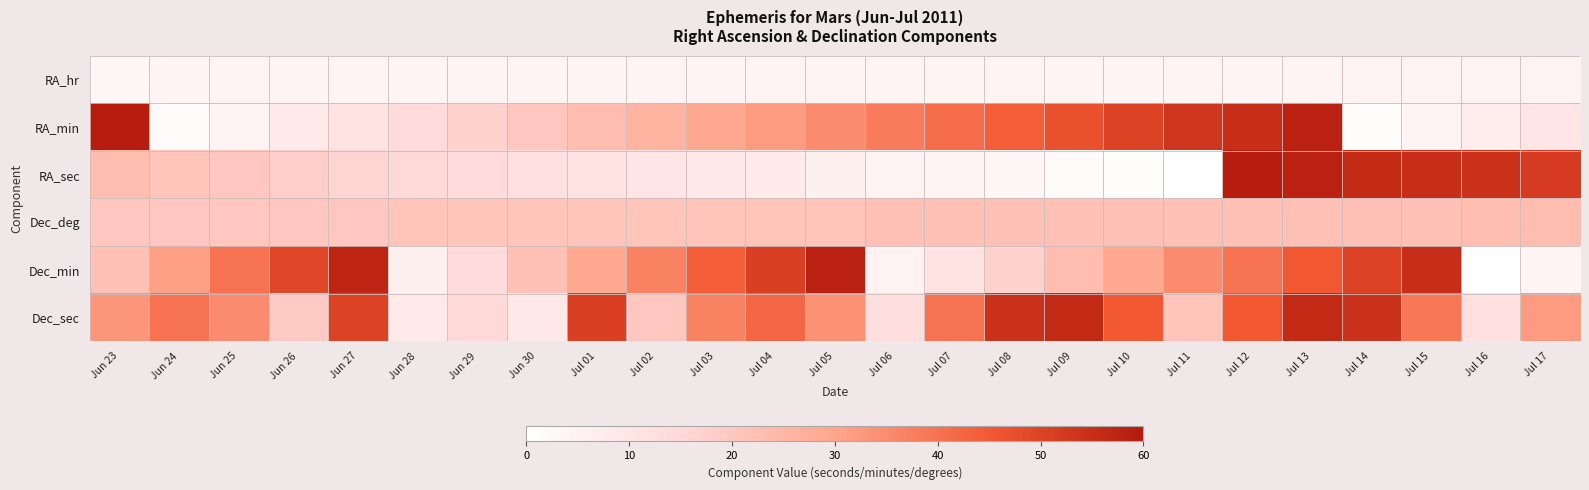

At Jun 29, list the series in order from largest to smallest.

Dec_deg, RA_min, Dec_sec, RA_sec, Dec_min, RA_hr